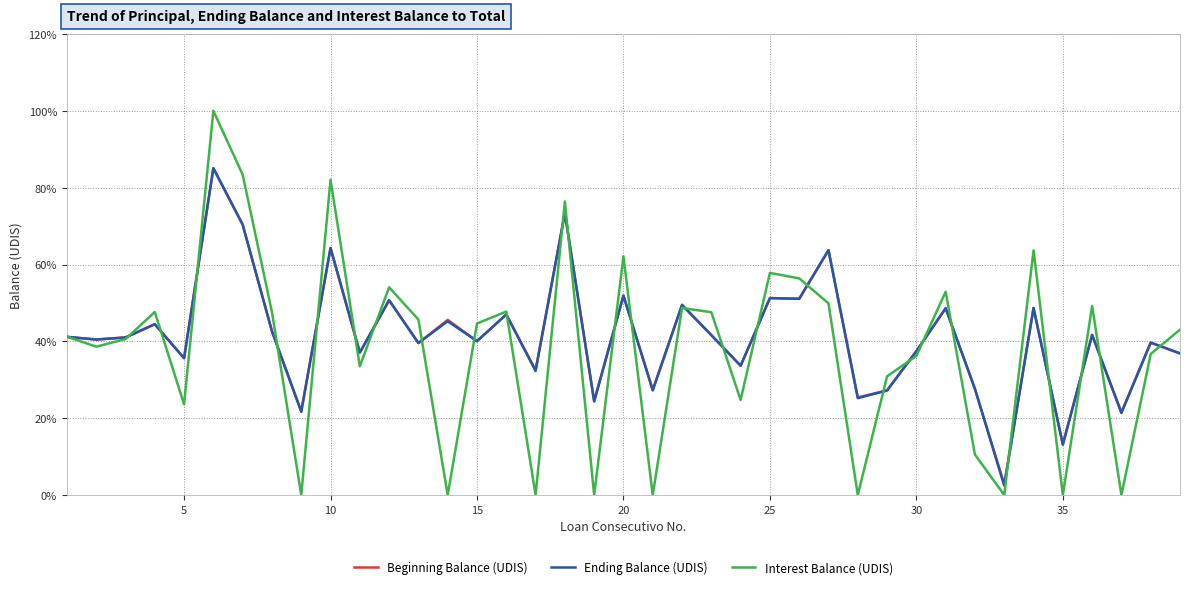

What are all the series names shown in the legend?

Beginning Balance (UDIS), Ending Balance (UDIS), Interest Balance (UDIS)